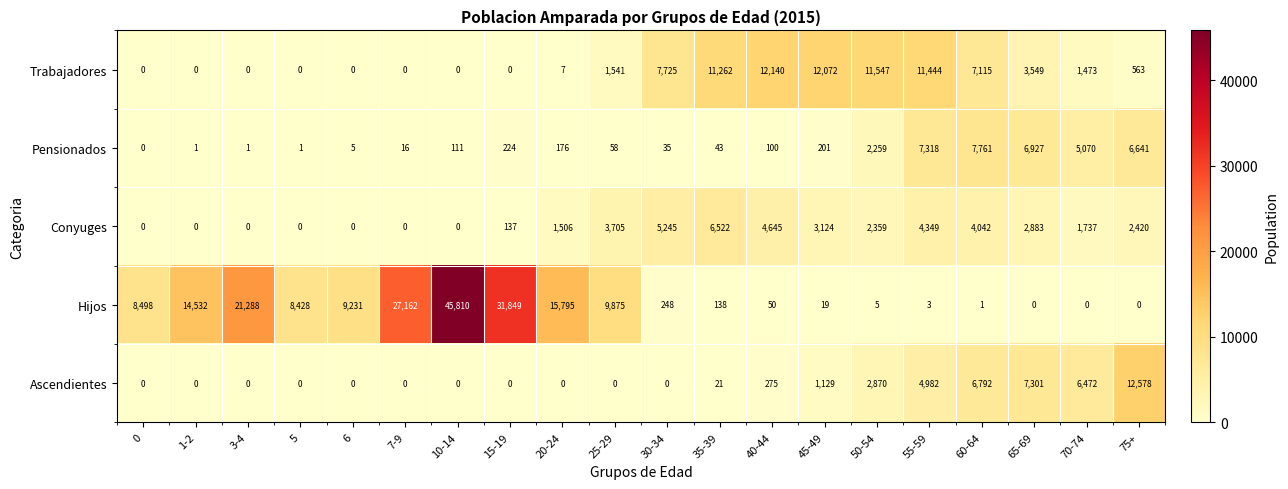

At which label is Conyuges closest to 3261?

45-49